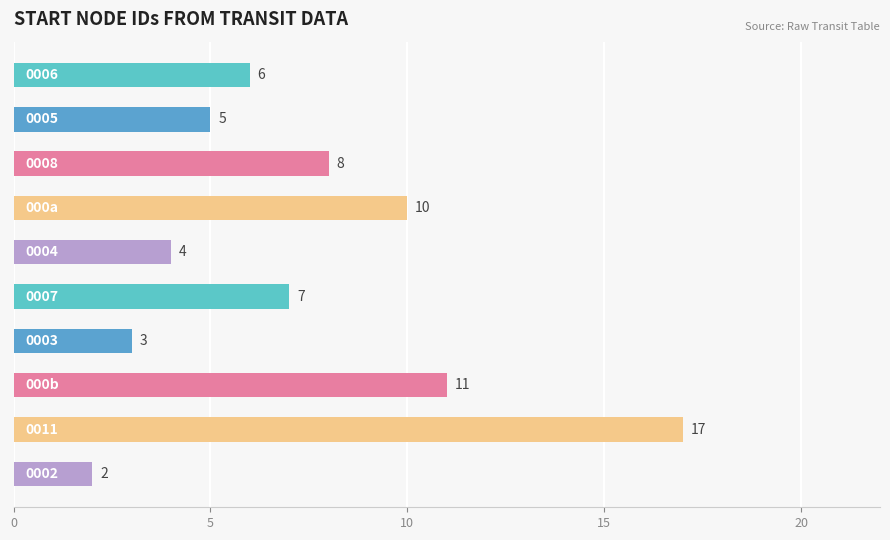

Where does the data first go above 7?

row_2